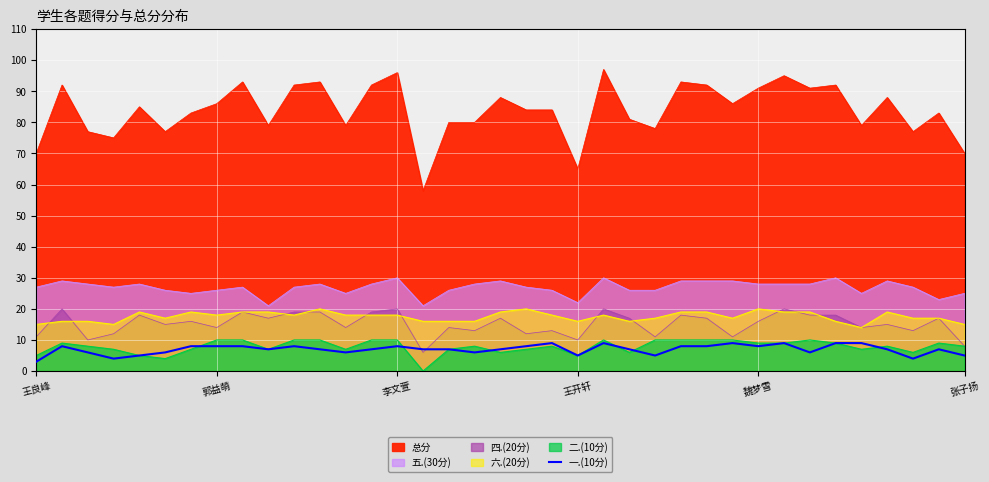

Does the chart display data point markers on the line(s)?

No